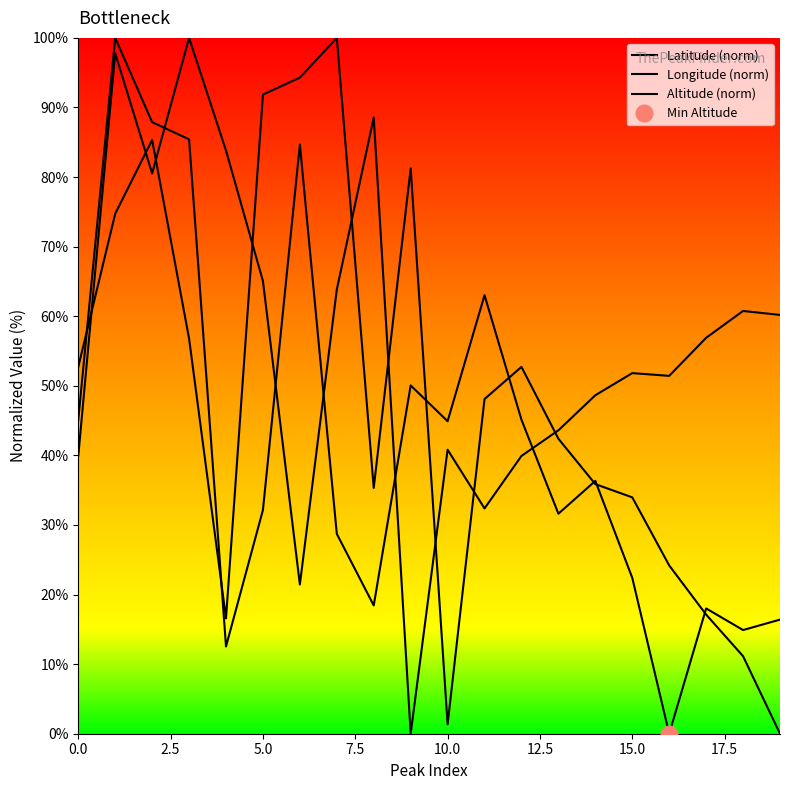

After their last crossing, which series has the higher values: Altitude (norm) or Latitude (norm)?

Latitude (norm)